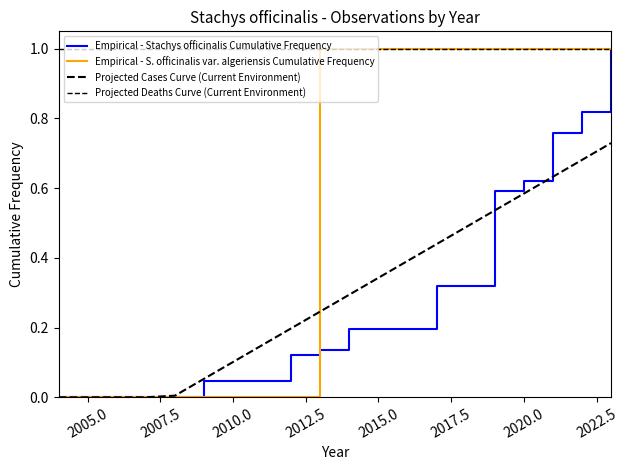

How many lines are shown in the chart?

4